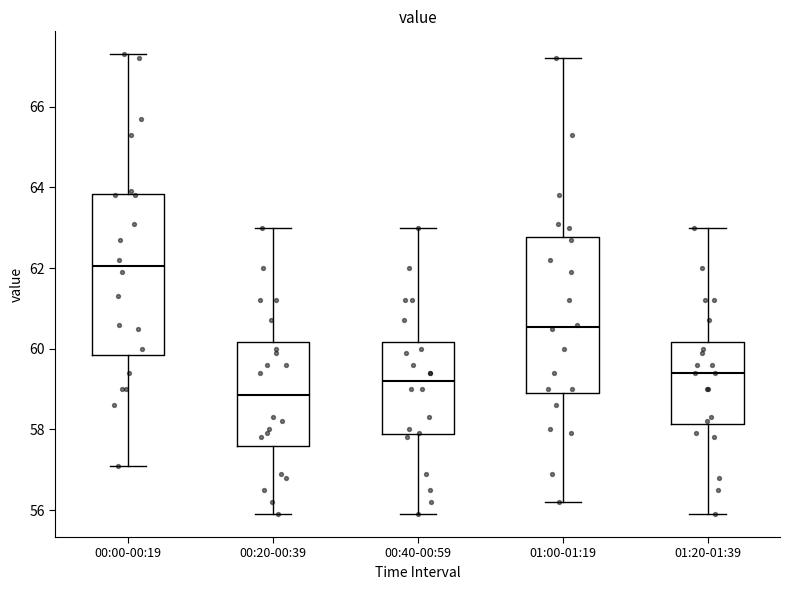

Which box's median line is the lowest?

00:20-00:39